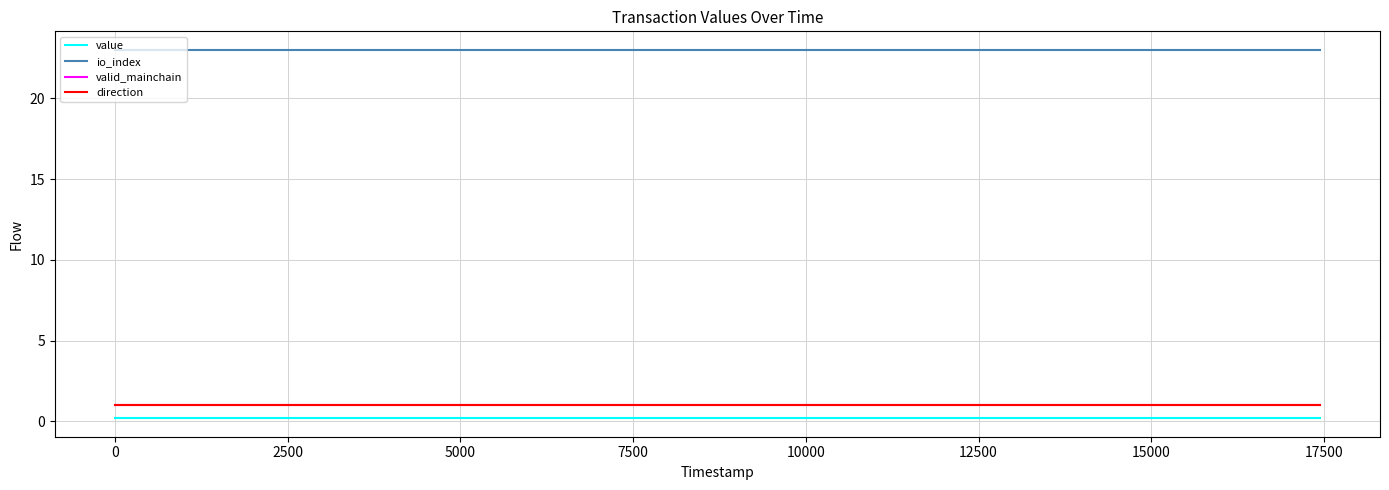

What is the minimum value shown in the chart?

0.2